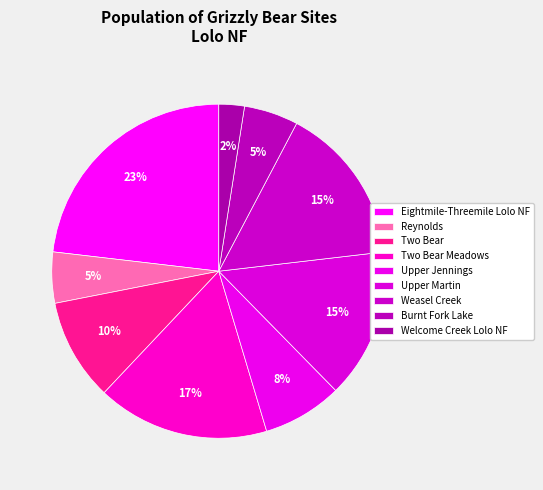

Count the number of slices in the pie.

9